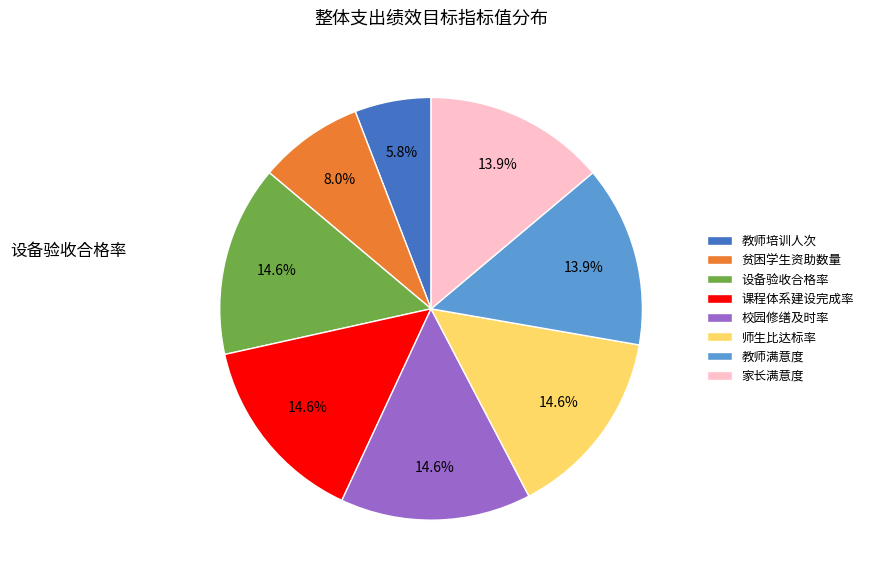

Combined, what portion of the pie is 师生比达标率 and 贫困学生资助数量?

22.6%